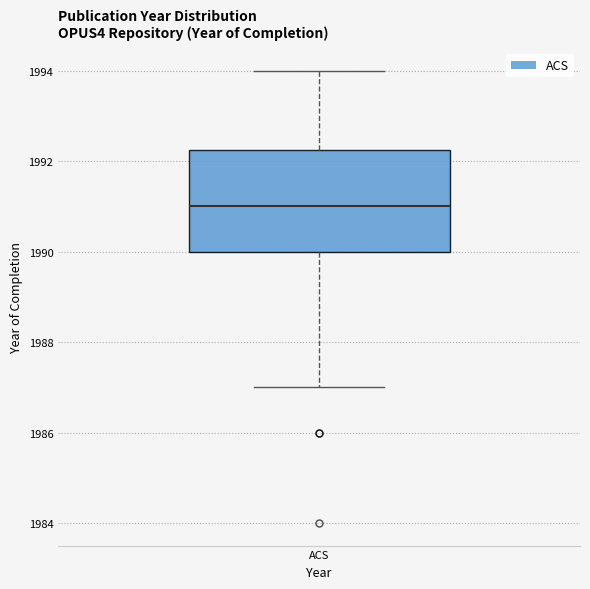

Read this box plot against the y-axis: the position of the median line, the range covered by the box, and the ends of both whiskers. The values are not printed on the chart, so give them approximately, as read against the axis.

median 1991.0, box 1990.0 to 1992.2, whiskers 1987.0 to 1994.0